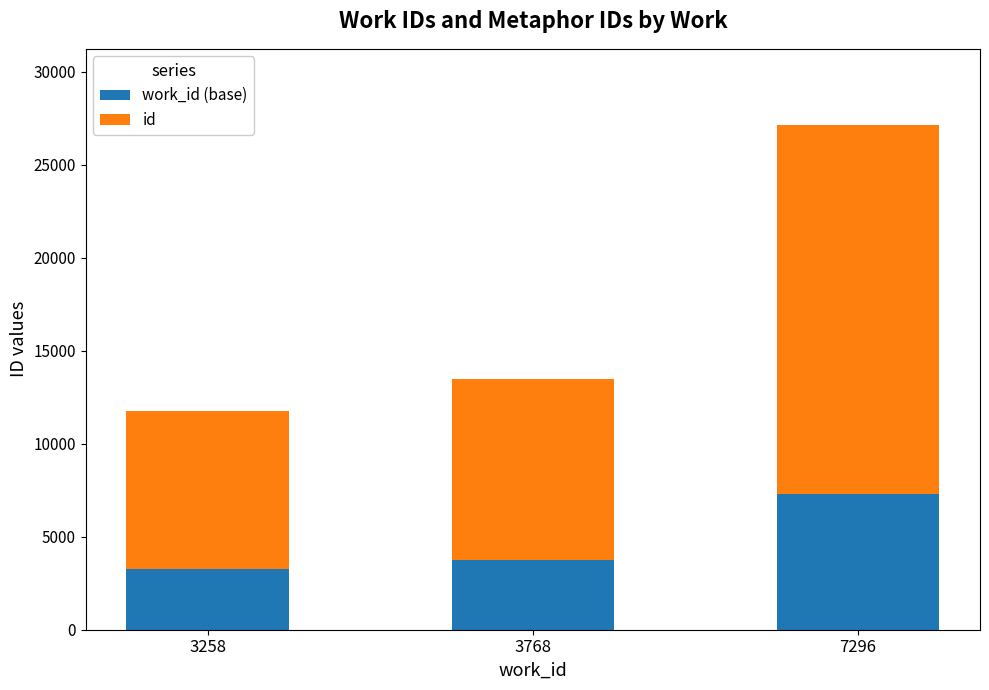

What is the difference between the maximum and second lowest values in the work_id (base) series?

3528